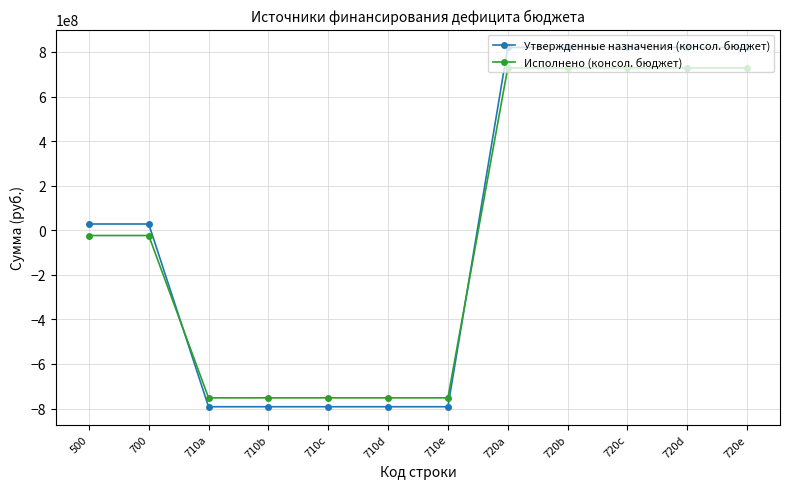

What position from the right is 710a?

10